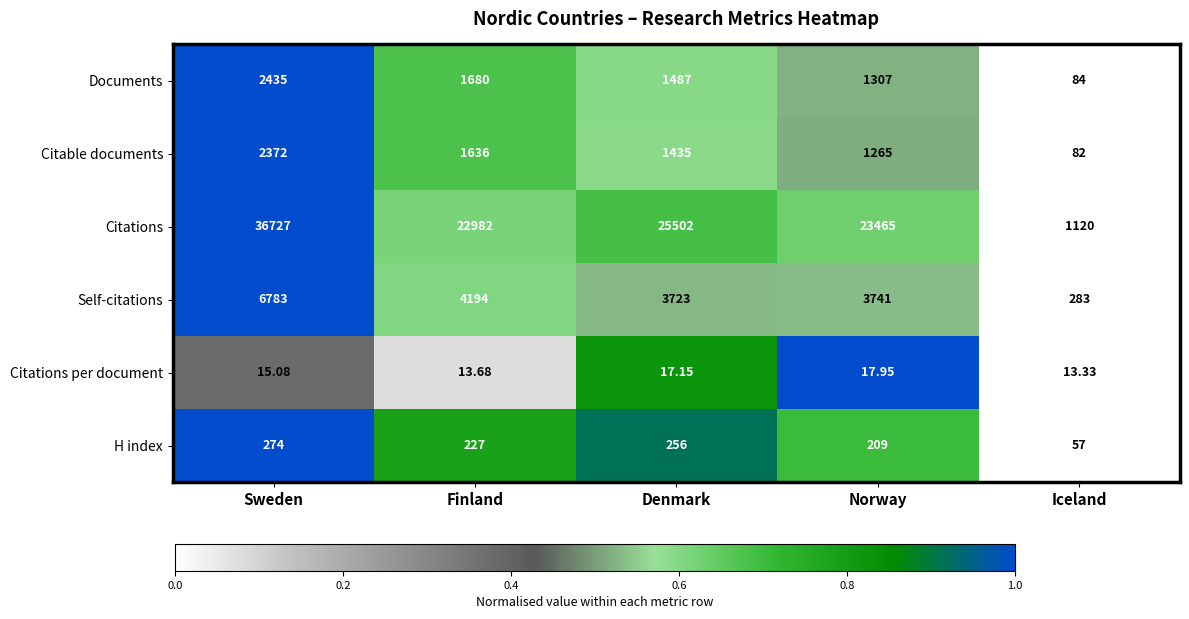

Where does the Citations series first go above 23465?

Sweden